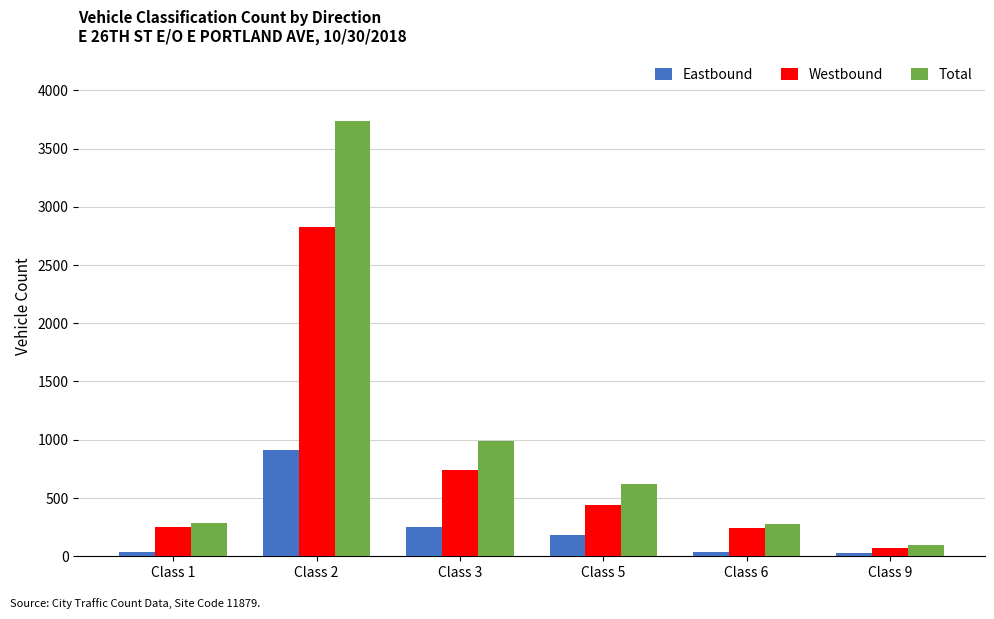

Which series changed the most between Class 1 and Class 3?

Total